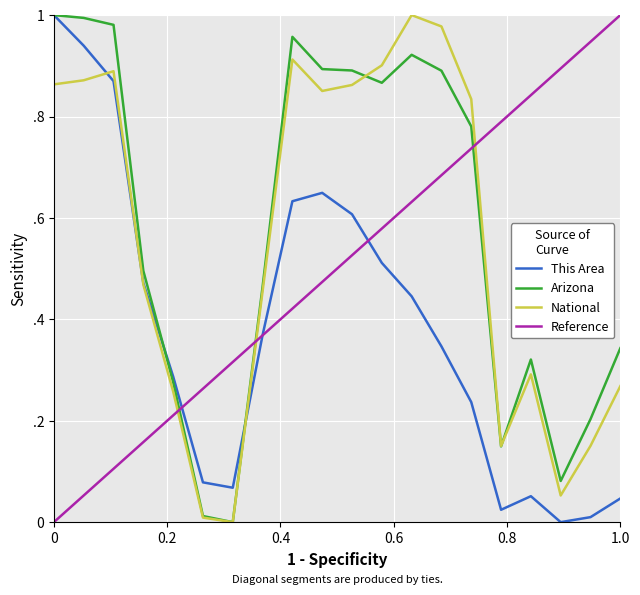

What is the maximum value for National?

1.0